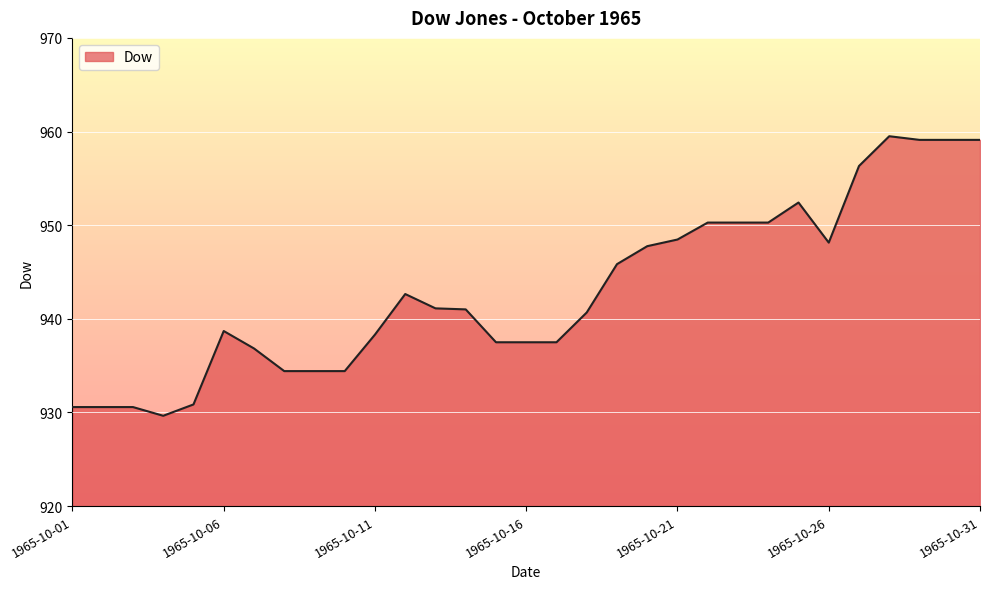

Reading left to right, extract all data points from this chart.

1965-10-01=930.6	1965-10-02=930.6	1965-10-03=930.6	1965-10-04=929.6	1965-10-05=930.9	1965-10-06=938.7	1965-10-07=936.8	1965-10-08=934.4	1965-10-09=934.4	1965-10-10=934.4	1965-10-11=938.3	1965-10-12=942.6	1965-10-13=941.1	1965-10-14=941.0	1965-10-15=937.5	1965-10-16=937.5	1965-10-17=937.5	1965-10-18=940.7	1965-10-19=945.8	1965-10-20=947.8	1965-10-21=948.5	1965-10-22=950.3	1965-10-23=950.3	1965-10-24=950.3	1965-10-25=952.4	1965-10-26=948.1	1965-10-27=956.3	1965-10-28=959.5	1965-10-29=959.1	1965-10-30=959.1	1965-10-31=959.1